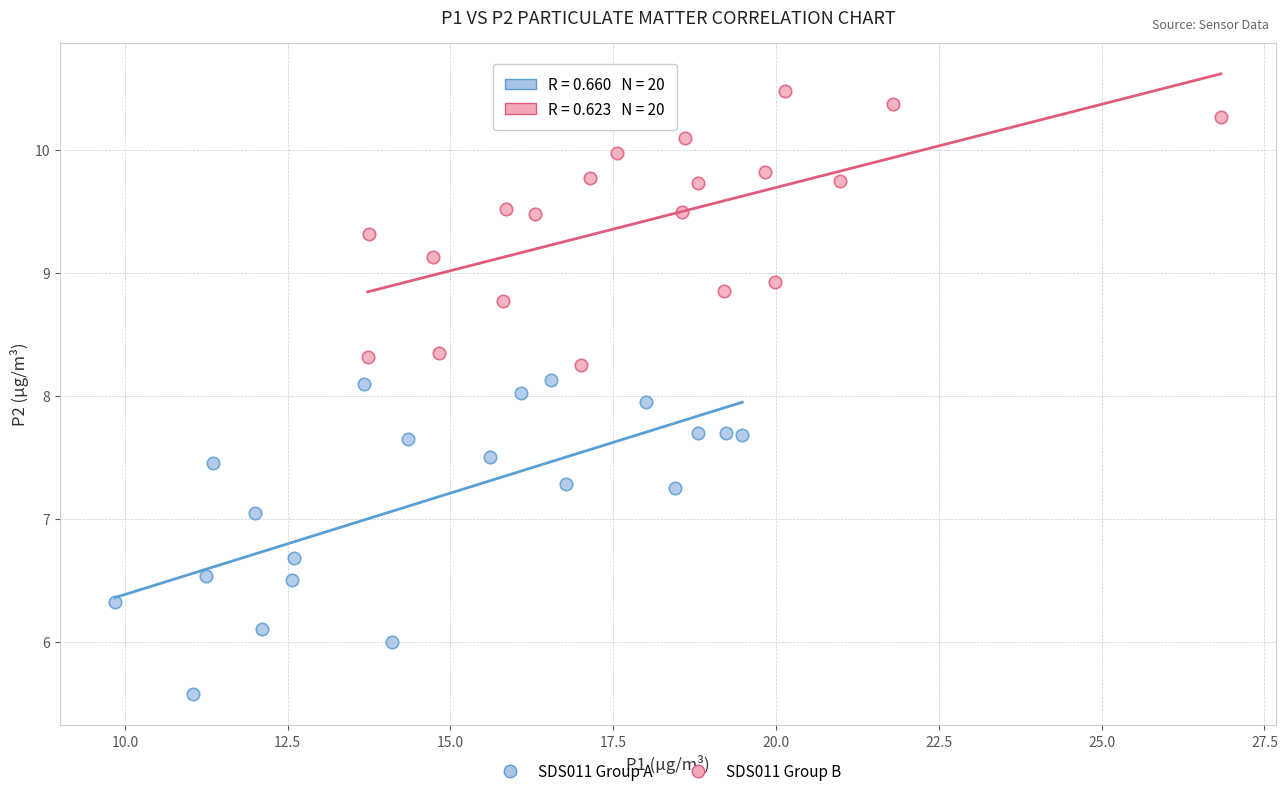

Which series reaches the maximum Y coordinate?

SDS011 Group B